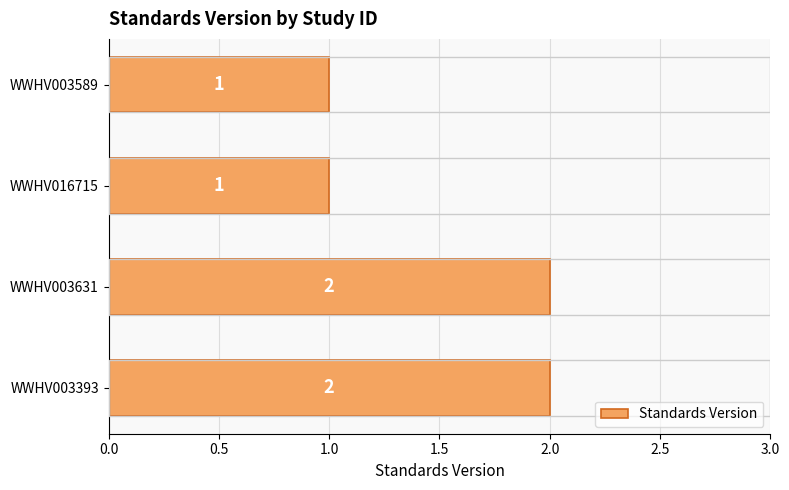

The value at WWHV003589 is 2. True or false?

False